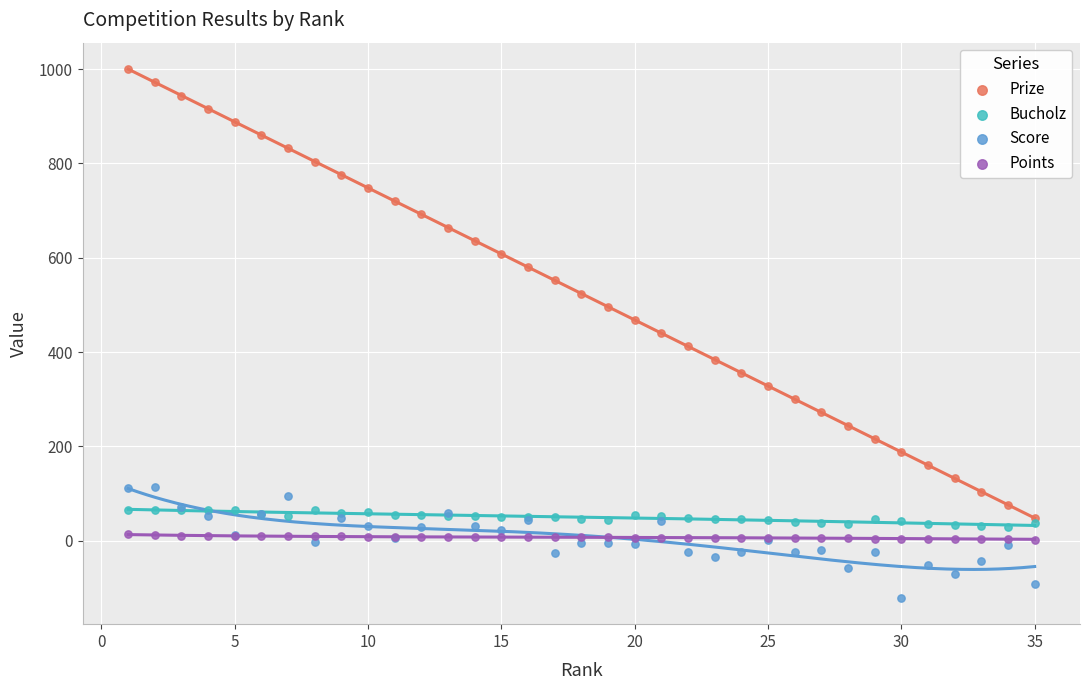

Which series reaches the maximum Y coordinate?

Prize